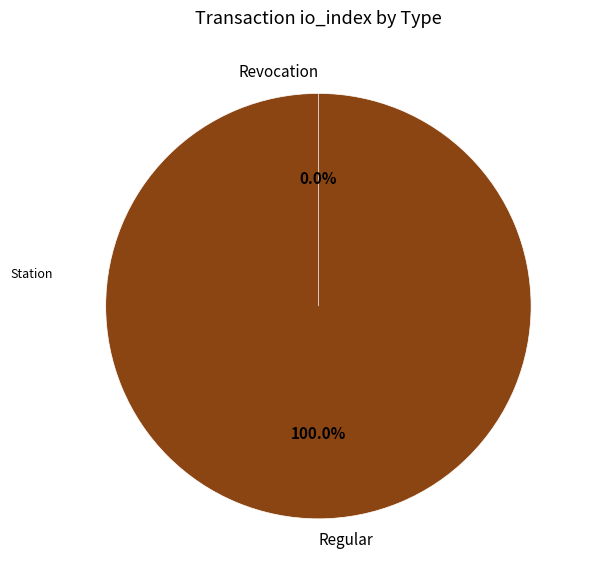

Between Revocation and Regular, which is larger?

Regular